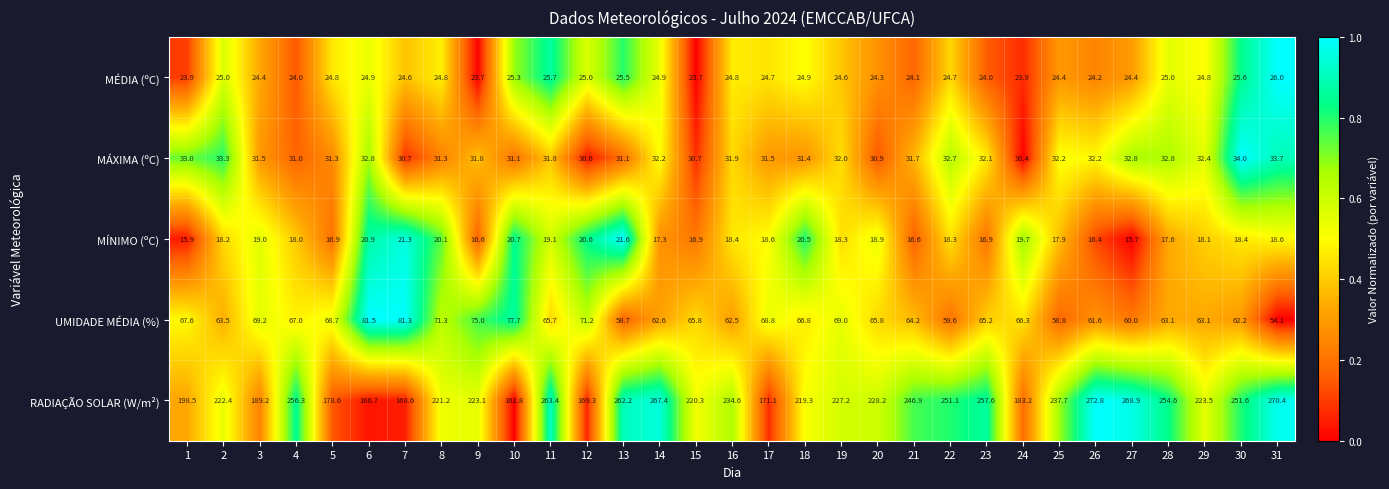

Which series has the widest spread of values?

RADIAÇÃO SOLAR (W/m²)